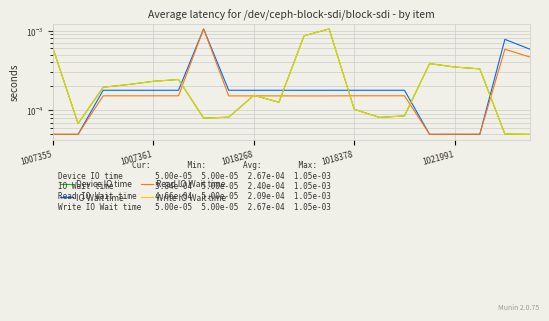

What is the label of the 9th point from the right?

11